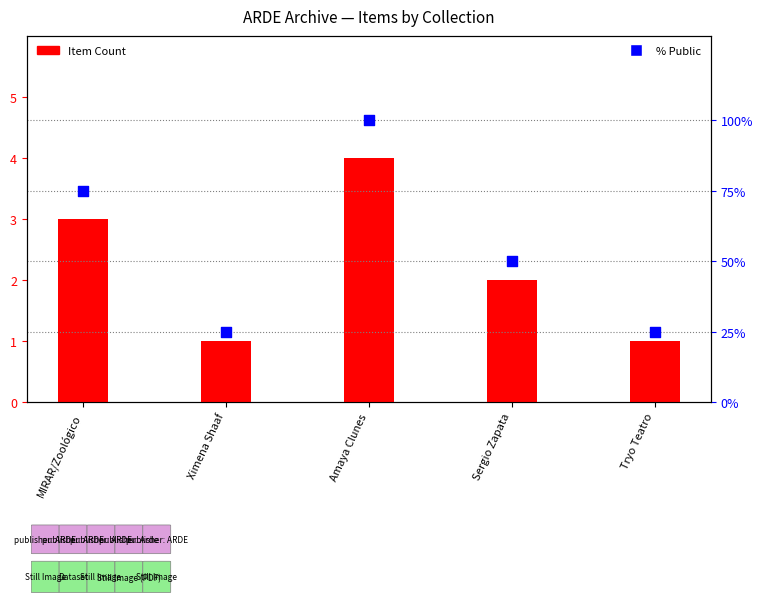

Which series contains the highest Y value?

% Public